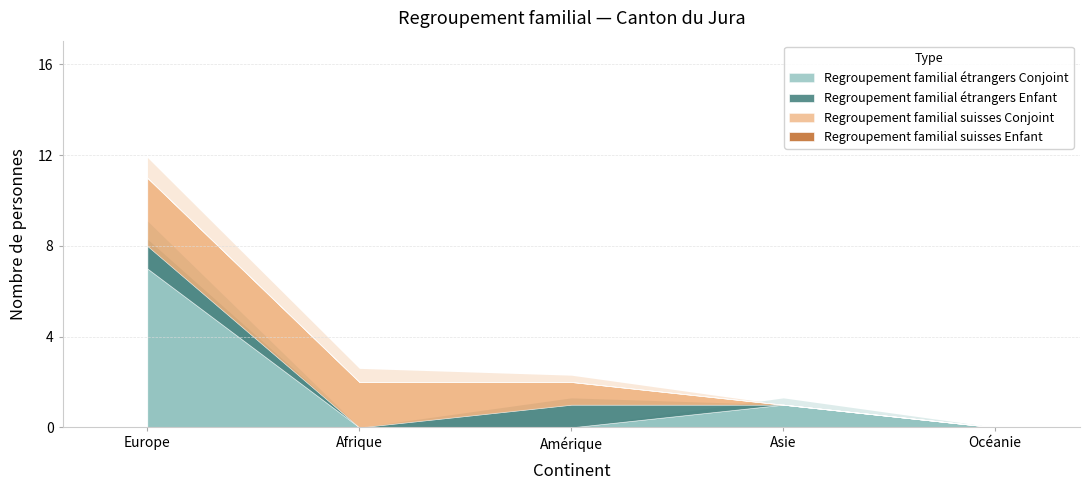

At which category is the sum across all series the highest?

Europe